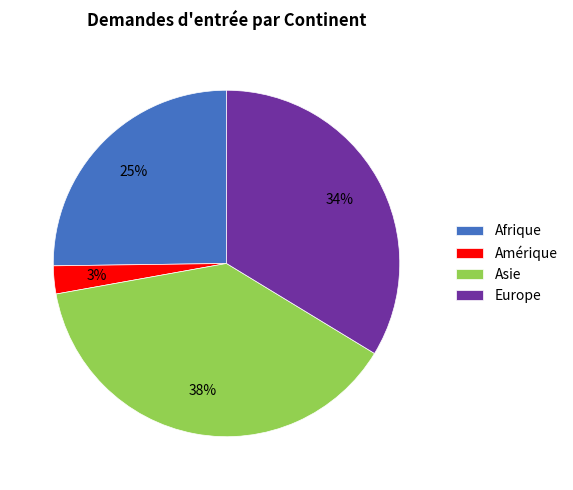

Combined, do Amérique and Afrique account for over 50%?

No